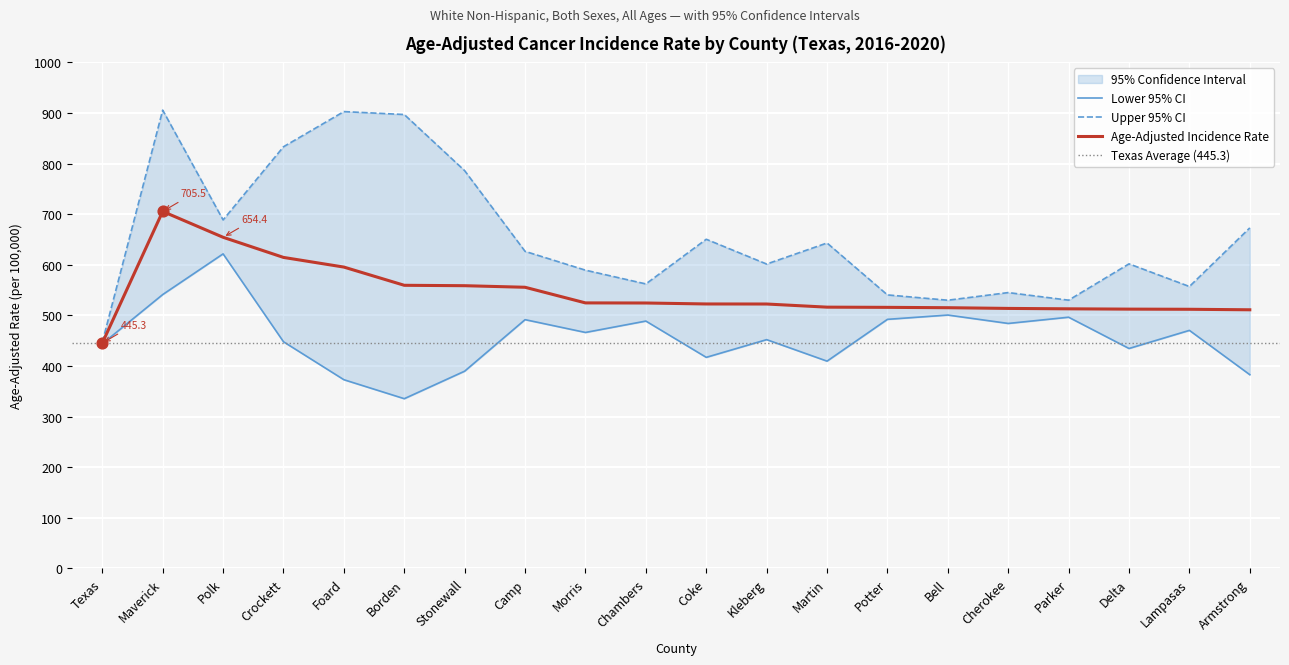

At which label does Age-Adjusted Incidence Rate reach its minimum?

Texas